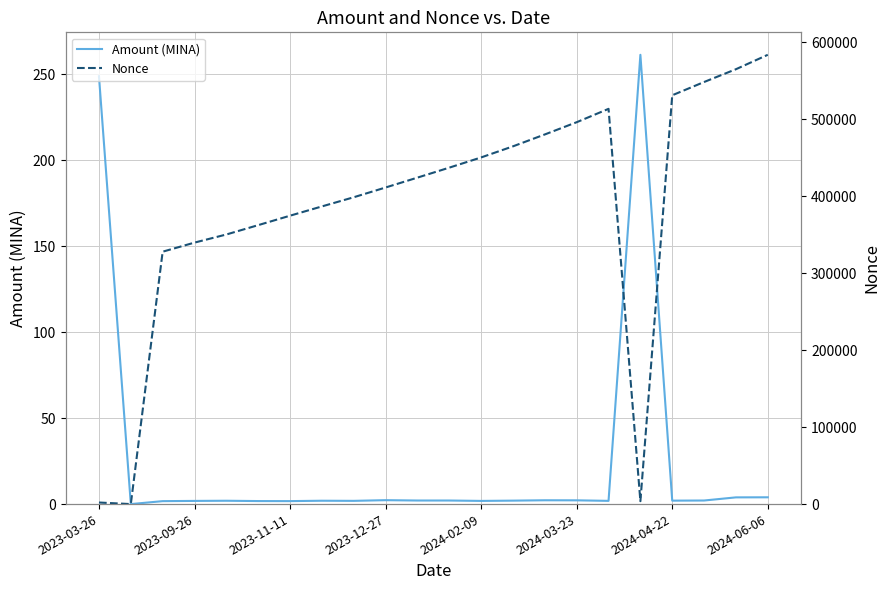

At which label is Amount (MINA) closest to 130?

2023-03-26